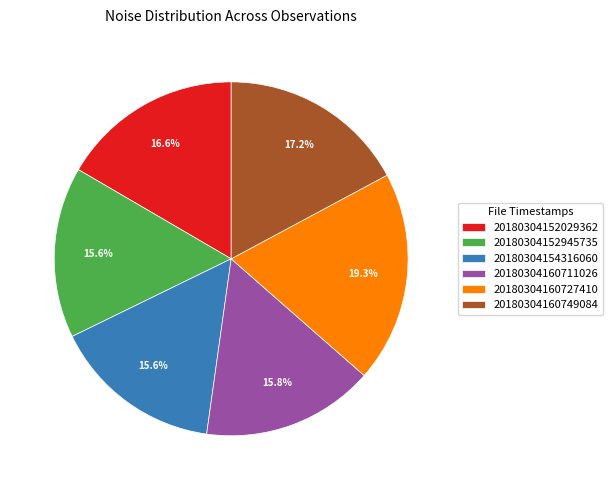

How much of the chart is everything except 20180304160749084?

82.8%